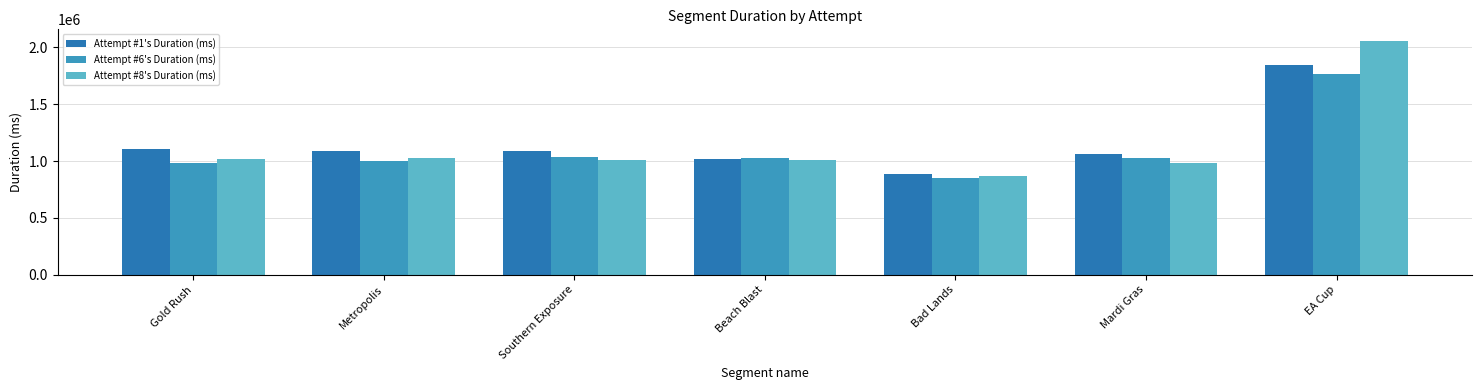

Rank the series by their average value, from lowest to highest.

Attempt #6's Duration (ms), Attempt #8's Duration (ms), Attempt #1's Duration (ms)